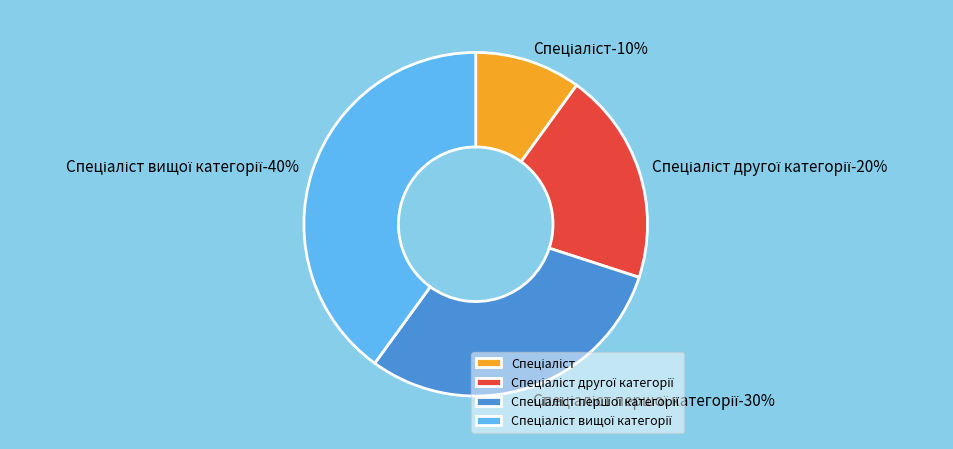

Does Спеціаліст вищої категорії account for over 50% of the chart?

No